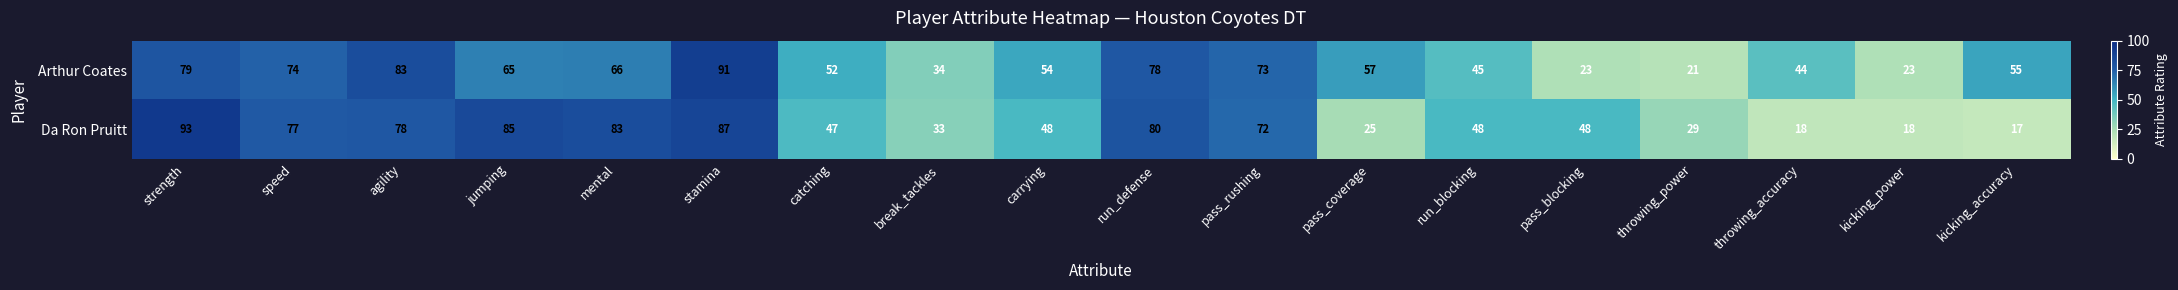

What is the difference between the Arthur Coates values at carrying and run_defense?

24